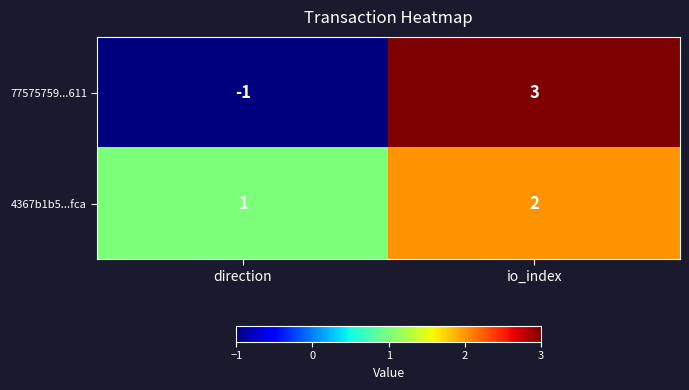

Is it true that 4367b1b5...fca equals 2 at io_index?

True